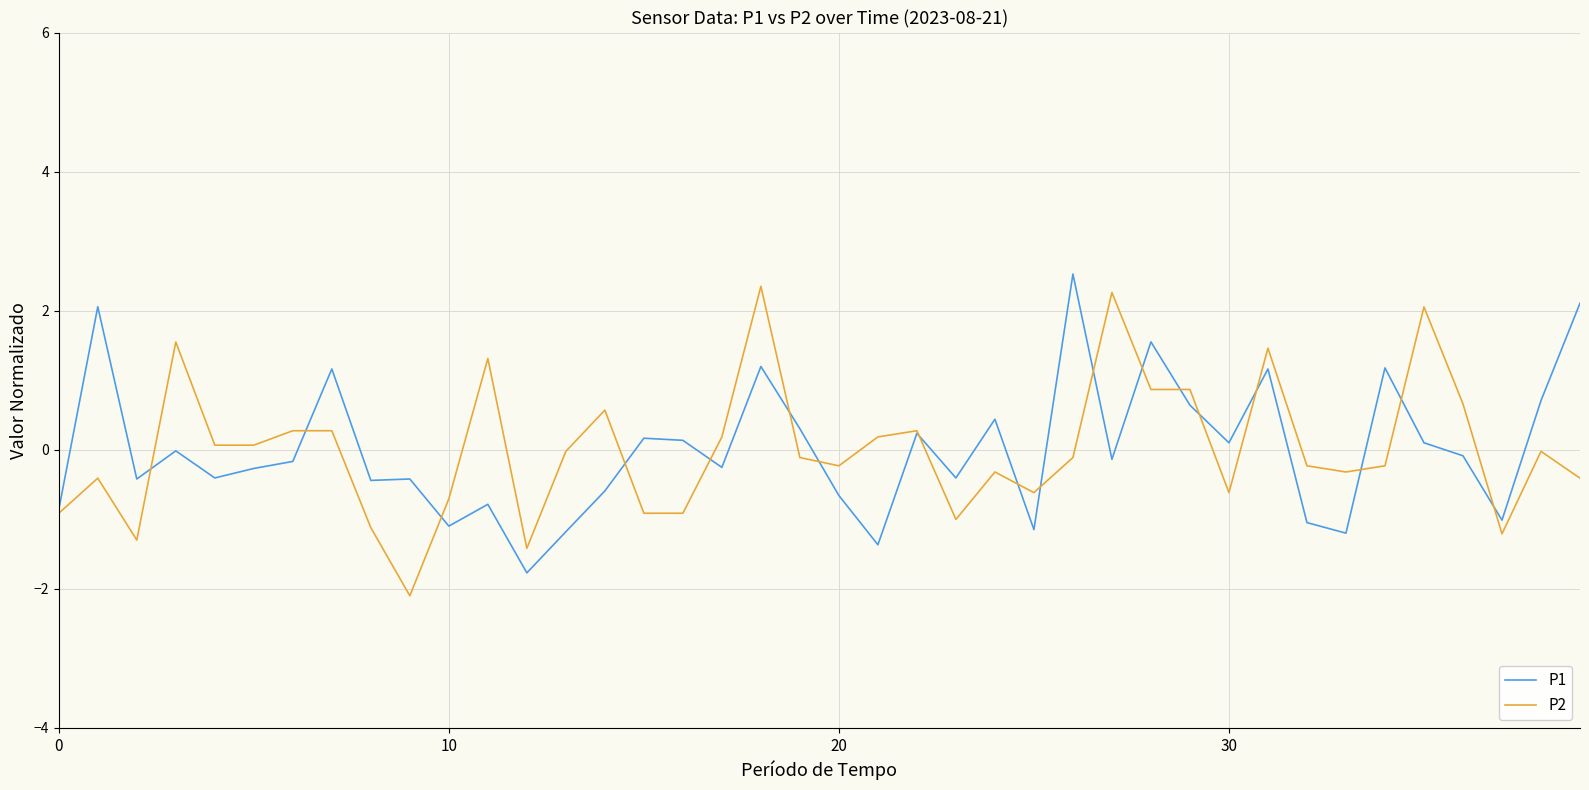

What is the lowest value of the P1 series?

-1.8